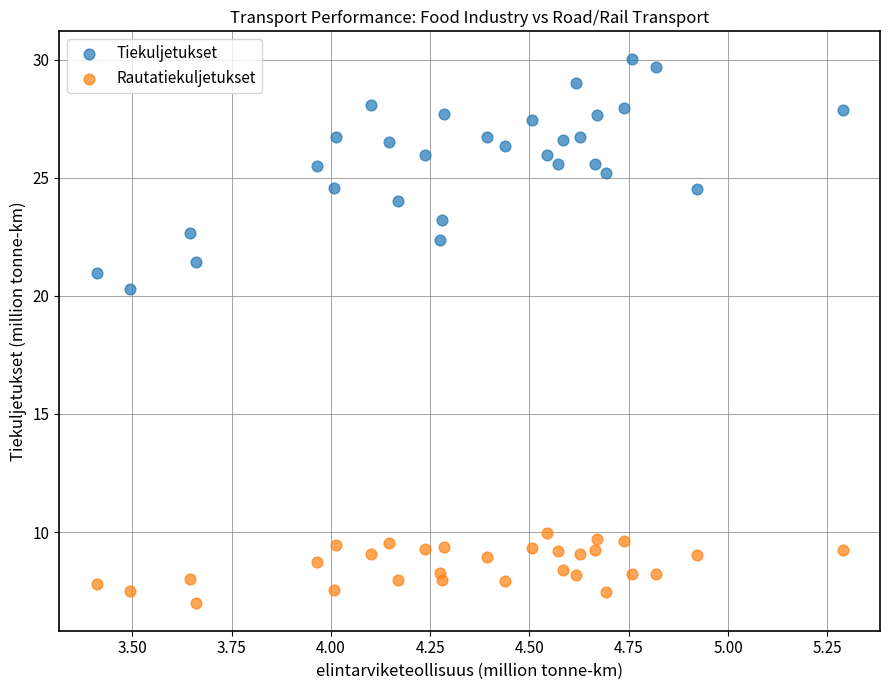

Which series contains the lowest Y value?

Rautatiekuljetukset